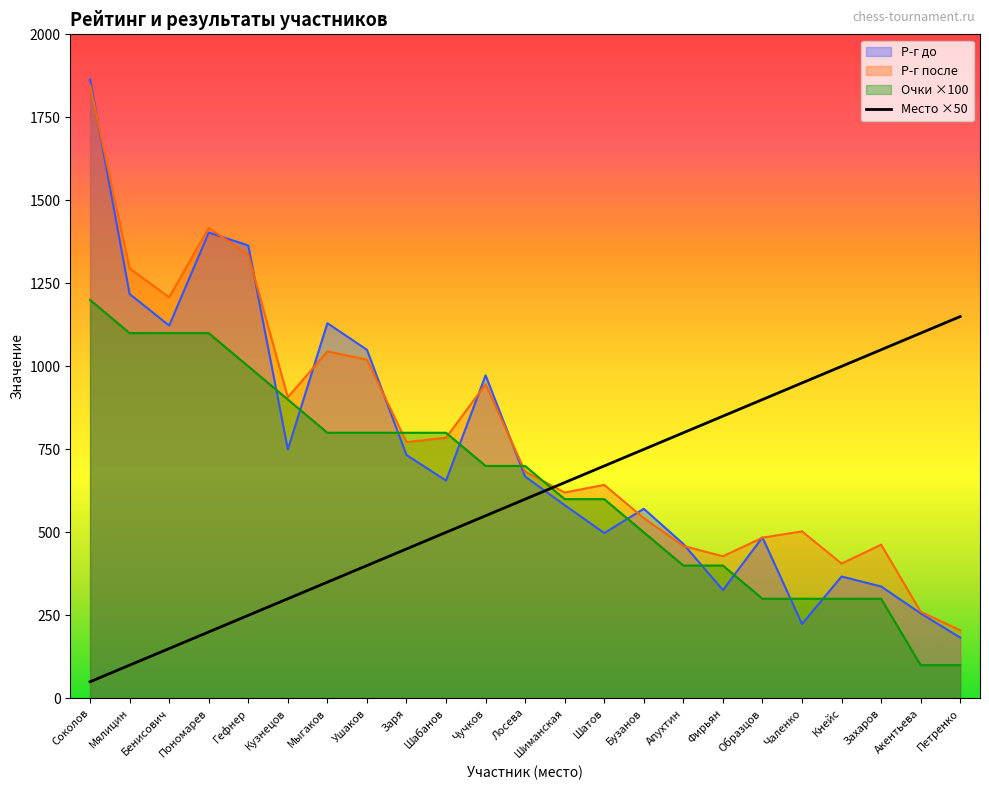

Reading left to right, extract all data points from this chart.

Р-г до: Соколов=1864	Мялицин=1218	Бенисович=1123	Пономарев=1403	Гефнер=1364	Кузнецов=750	Мыгаков=1130	Ушаков=1050	Заря=733	Шабанов=656	Чучков=973	Лосева=668	Шиманская=582	Шатов=498	Бузанов=571	Апухтин=465	Фирьян=326	Образцов=485	Чаленко=224	Кнейс=367	Захаров=337	Акентьева=256	Петренко=183
Р-г после: Соколов=1846	Мялицин=1295	Бенисович=1208	Пономарев=1417	Гефнер=1336	Кузнецов=907	Мыгаков=1045	Ушаков=1020	Заря=772	Шабанов=785	Чучков=946	Лосева=683	Шиманская=620	Шатов=643	Бузанов=543	Апухтин=459	Фирьян=428	Образцов=484	Чаленко=503	Кнейс=406	Захаров=463	Акентьева=261	Петренко=205
Очки: Соколов=1200	Мялицин=1100	Бенисович=1100	Пономарев=1100	Гефнер=1000	Кузнецов=900	Мыгаков=800	Ушаков=800	Заря=800	Шабанов=800	Чучков=700	Лосева=700	Шиманская=600	Шатов=600	Бузанов=500	Апухтин=400	Фирьян=400	Образцов=300	Чаленко=300	Кнейс=300	Захаров=300	Акентьева=100	Петренко=100
Место: Соколов=50	Мялицин=100	Бенисович=150	Пономарев=200	Гефнер=250	Кузнецов=300	Мыгаков=350	Ушаков=400	Заря=450	Шабанов=500	Чучков=550	Лосева=600	Шиманская=650	Шатов=700	Бузанов=750	Апухтин=800	Фирьян=850	Образцов=900	Чаленко=950	Кнейс=1000	Захаров=1050	Акентьева=1100	Петренко=1150